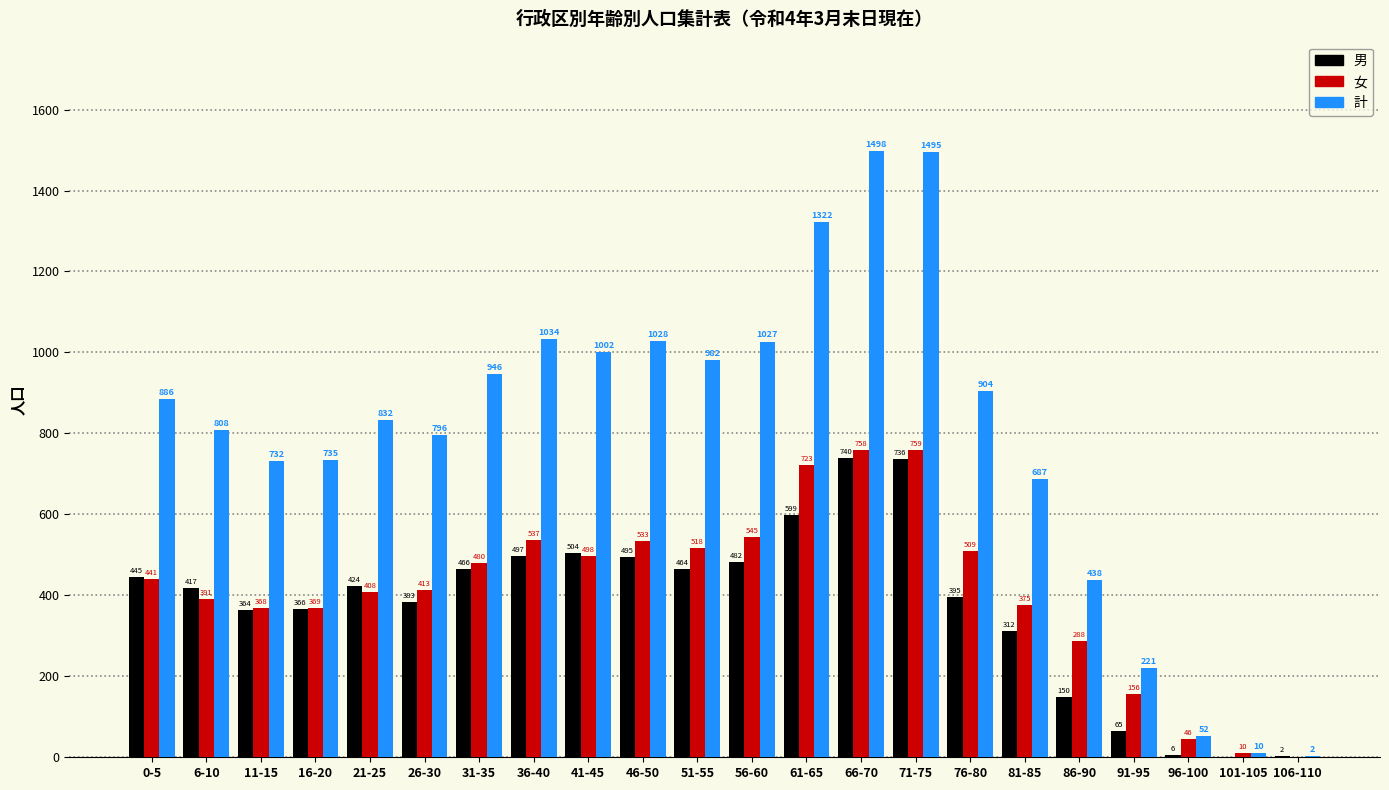

Reading left to right, transcribe all the data shown in this chart.

男: 0-5=445	6-10=417	11-15=364	16-20=366	21-25=424	26-30=383	31-35=466	36-40=497	41-45=504	46-50=495	51-55=464	56-60=482	61-65=599	66-70=740	71-75=736	76-80=395	81-85=312	86-90=150	91-95=65	96-100=6	101-105=0	106-110=2
女: 0-5=441	6-10=391	11-15=368	16-20=369	21-25=408	26-30=413	31-35=480	36-40=537	41-45=498	46-50=533	51-55=518	56-60=545	61-65=723	66-70=758	71-75=759	76-80=509	81-85=375	86-90=288	91-95=156	96-100=46	101-105=10	106-110=0
計: 0-5=886	6-10=808	11-15=732	16-20=735	21-25=832	26-30=796	31-35=946	36-40=1034	41-45=1002	46-50=1028	51-55=982	56-60=1027	61-65=1322	66-70=1498	71-75=1495	76-80=904	81-85=687	86-90=438	91-95=221	96-100=52	101-105=10	106-110=2